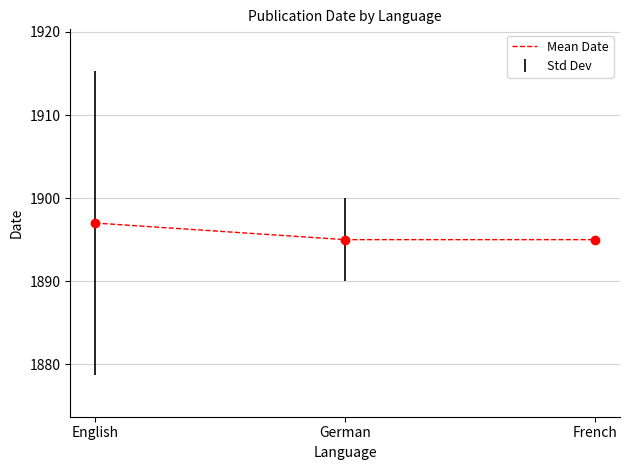

What is the average value?

1896